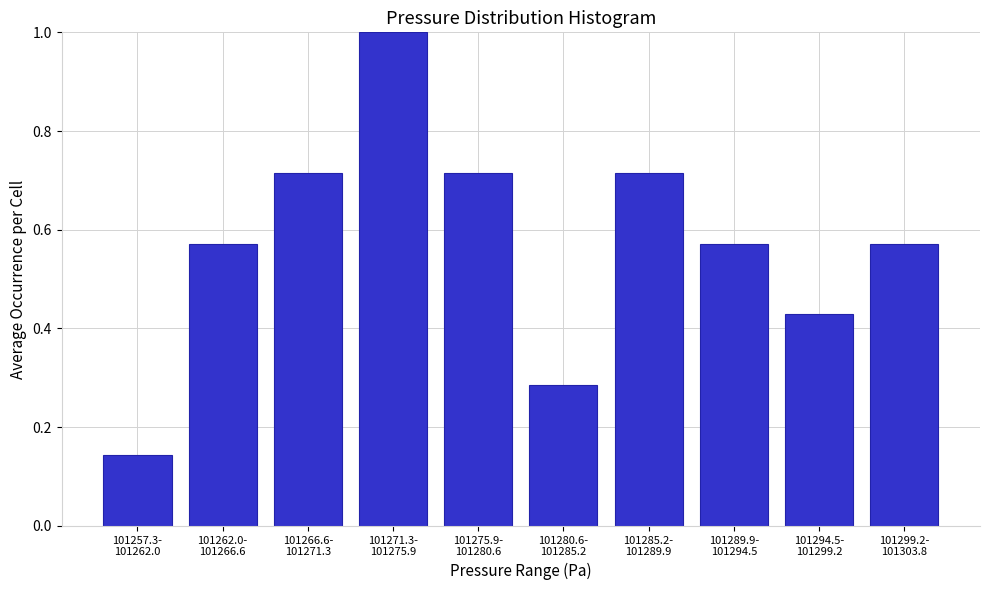

What is the difference between the maximum and minimum values?

0.9